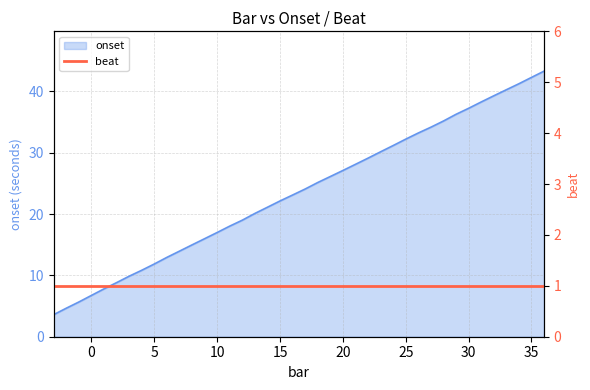

Reading left to right, list all the values displayed in this chart.

-3=3.6	-2=4.7	-1=5.7	0=6.7	1=7.8	2=8.8	3=9.9	4=10.8	5=11.9	6=12.9	7=13.9	8=15.0	9=16.0	10=17.0	11=18.0	12=19.0	13=20.1	14=21.1	15=22.1	16=23.1	17=24.1	18=25.1	19=26.1	20=27.1	21=28.1	22=29.1	23=30.1	24=31.2	25=32.2	26=33.2	27=34.2	28=35.2	29=36.3	30=37.2	31=38.3	32=39.3	33=40.3	34=41.2	35=42.3	36=43.3